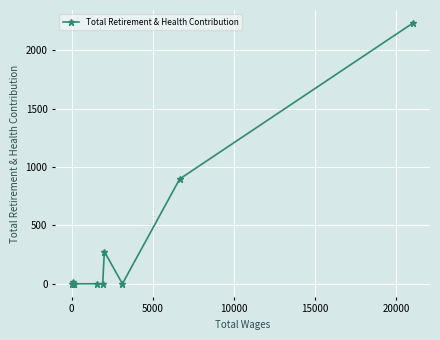

What is the greatest value displayed?

2232